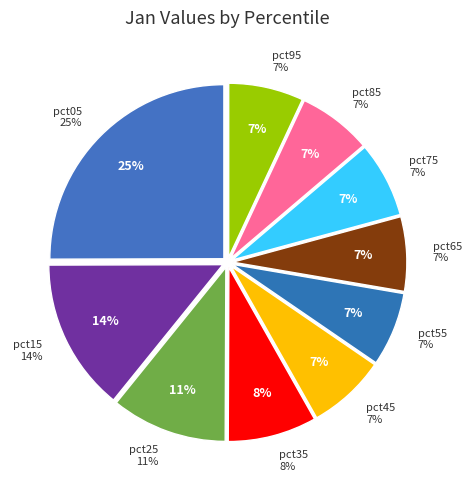

Is there a majority slice in this chart?

No